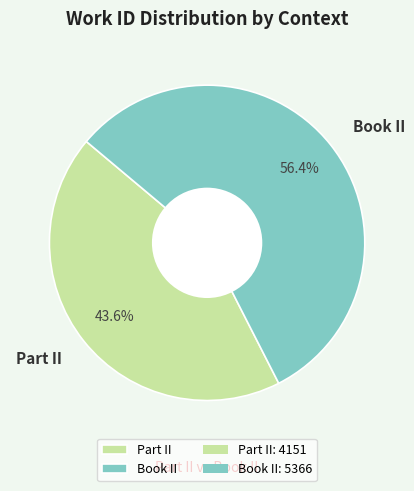

To the nearest percent, what percentage of the pie is Book II?

56%